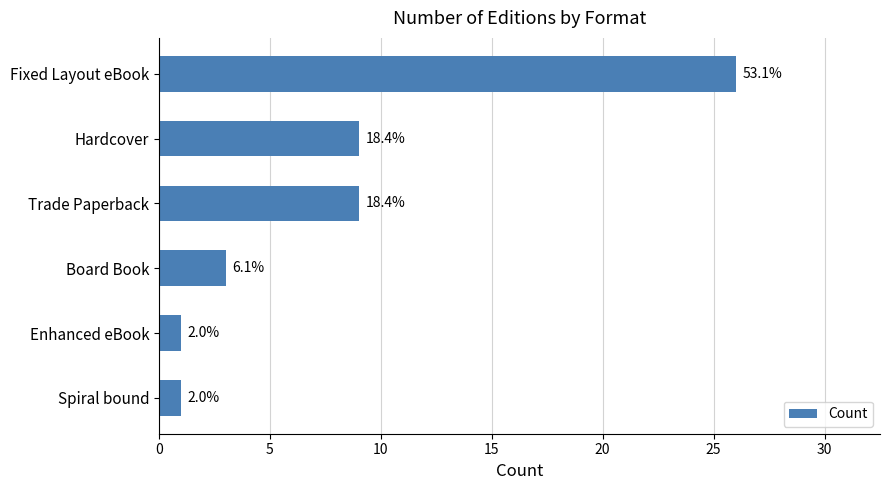

What is the average value?

8